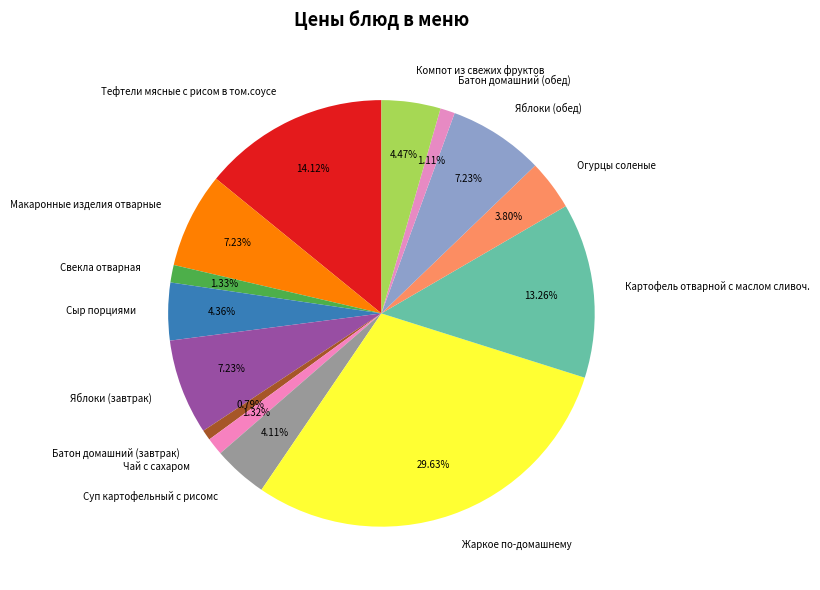

Is there any slice that represents more than half of the pie?

No